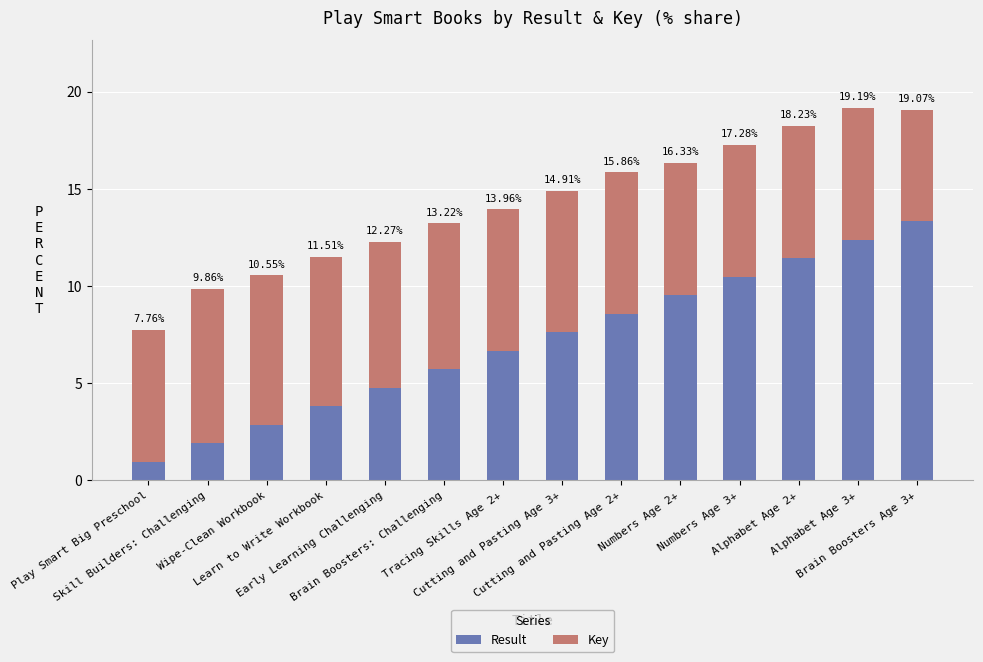

What are all the series names shown in the legend?

Result, Key